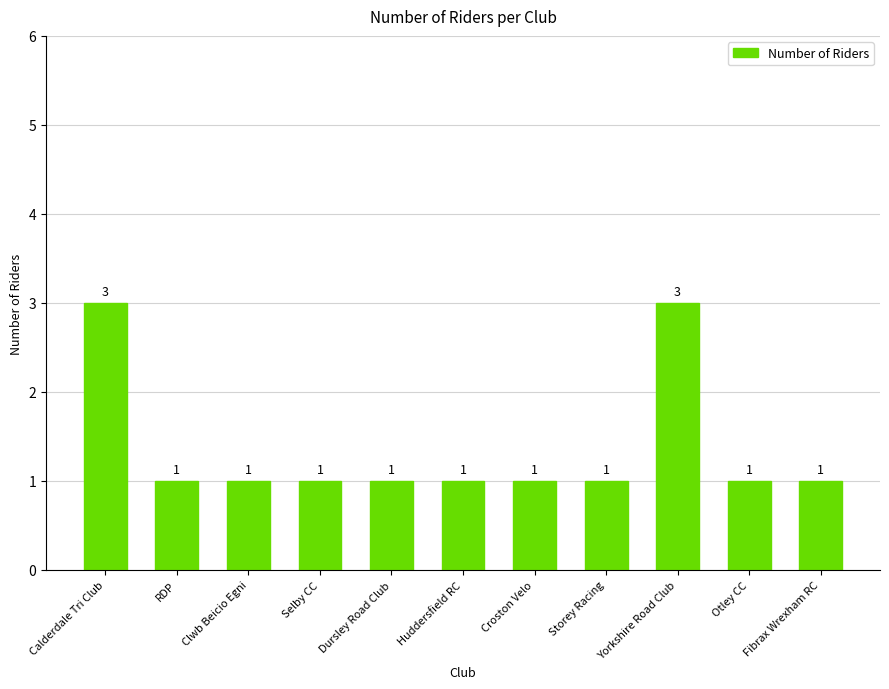

What is the value of the 8th bar from the left?

1